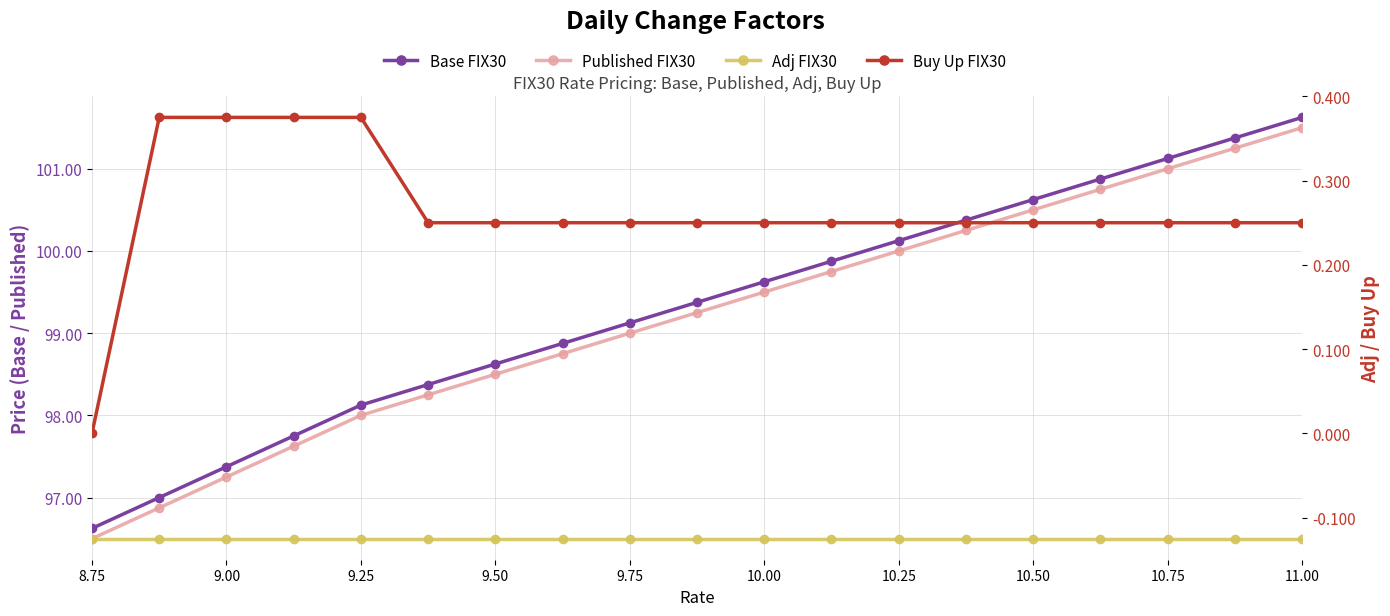

At how many categories does at least one series exceed 69?

19